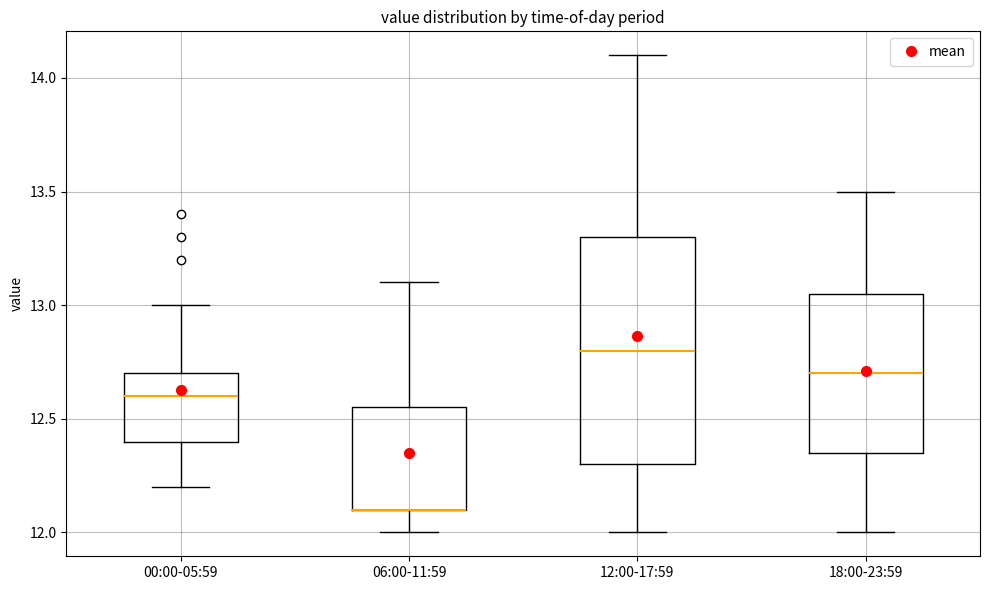

Where is the upper edge of the box for 00:00-05:59 on the y-axis? The values are not printed on the chart, so give them approximately, as read against the axis.

12.70